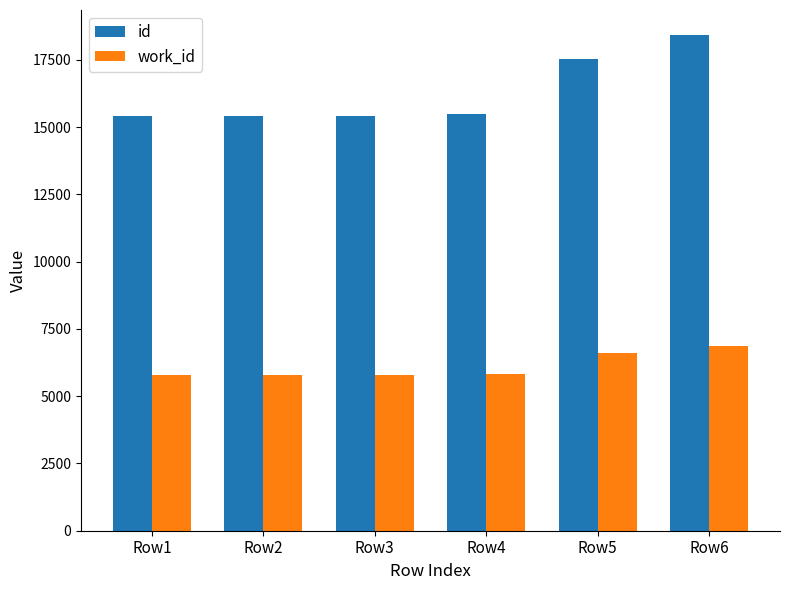

List the series in order of their overall mean, lowest first.

work_id, id